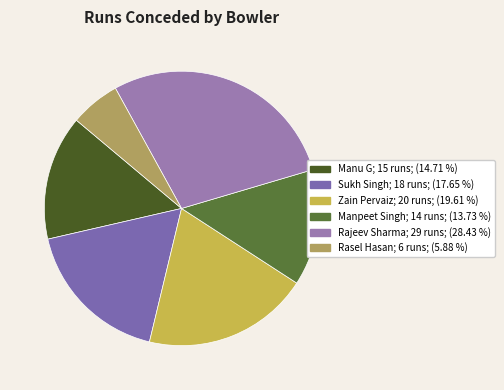

True or false: Manu G accounts for 4% of the total.

False